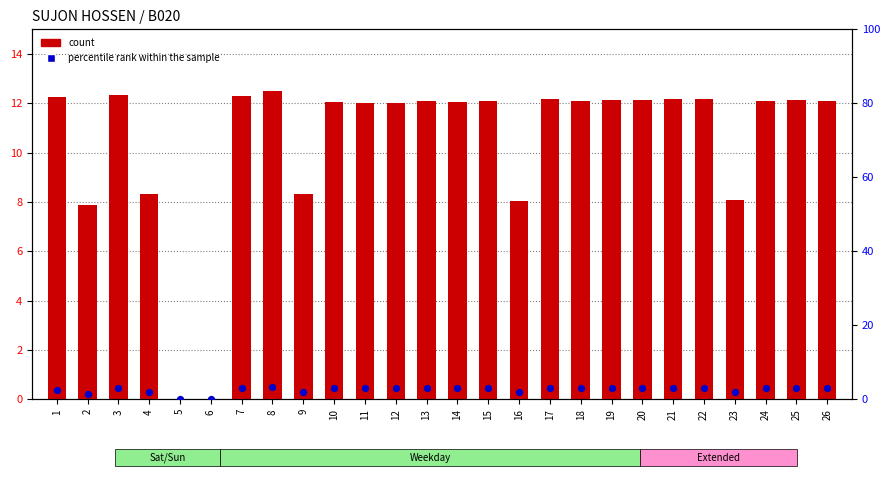

What are all the series names shown in the legend?

count, percentile rank within the sample